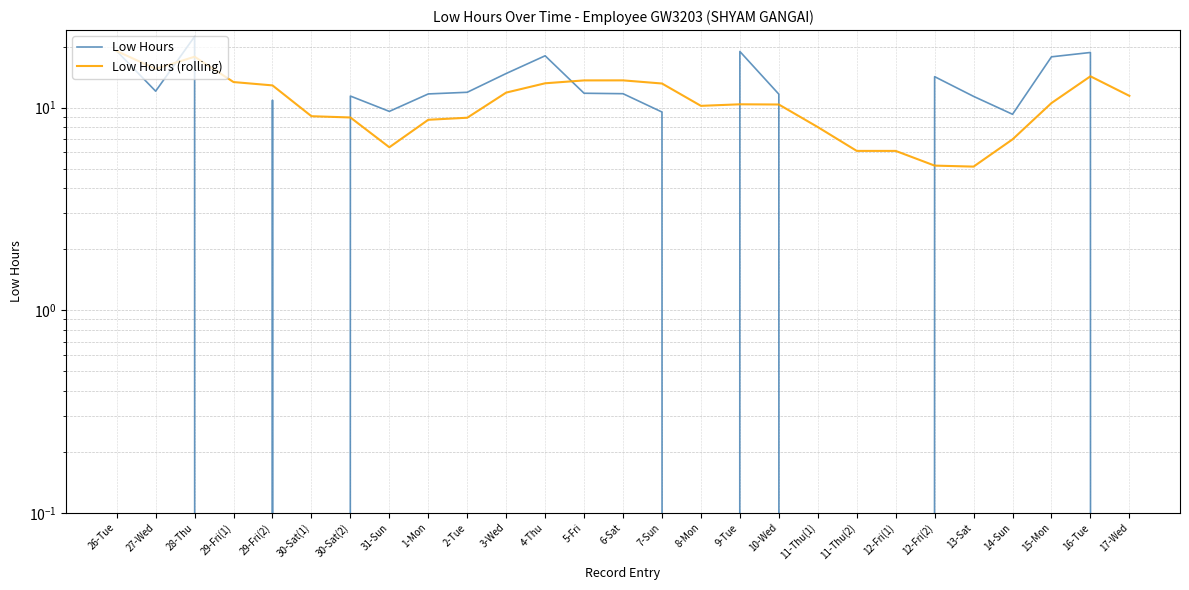

Rank the categories by Low Hours value from lowest to highest.

29-Fri(1), 30-Sat(1), 8-Mon, 11-Thu(1), 11-Thu(2), 12-Fri(1), 17-Wed, 14-Sun, 7-Sun, 31-Sun, 29-Fri(2), 13-Sat, 30-Sat(2), 10-Wed, 1-Mon, 6-Sat, 5-Fri, 2-Tue, 27-Wed, 12-Fri(2), 3-Wed, 15-Mon, 4-Thu, 16-Tue, 9-Tue, 26-Tue, 28-Thu